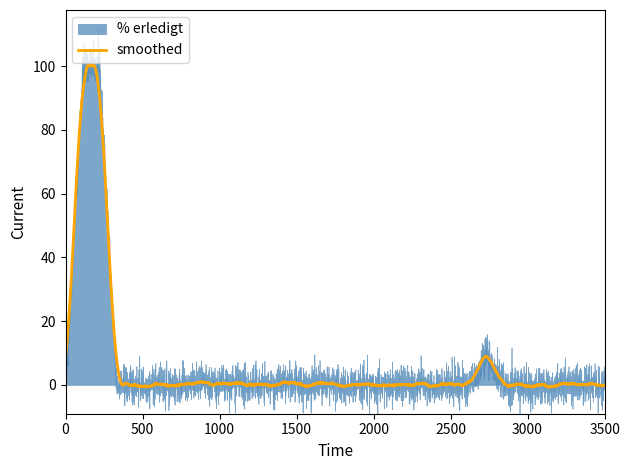

At 612, list the series in order from smallest to largest.

% erledigt, smoothed